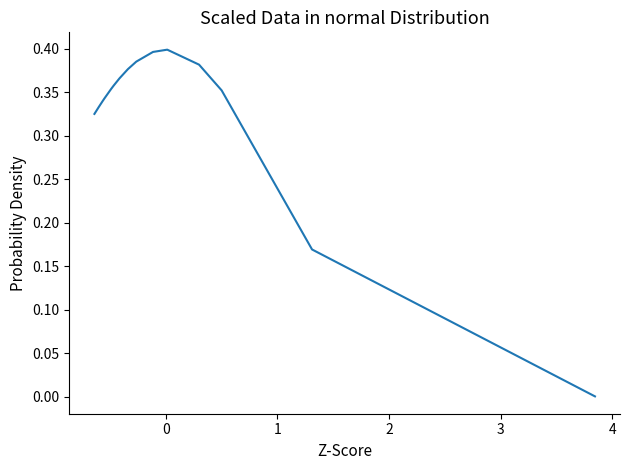

Is it true that the value at 7 is 0.2?

False